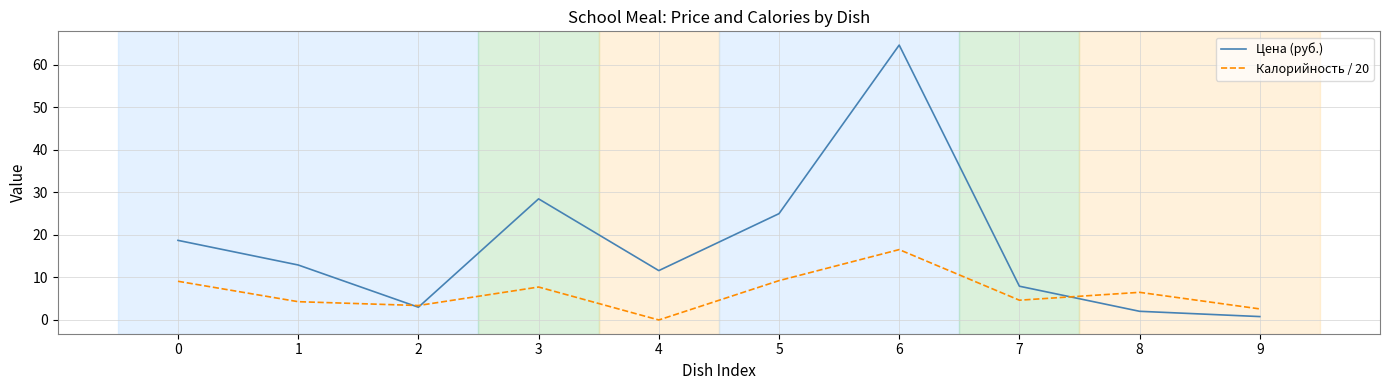

At how many categories does at least one series exceed 17?

4